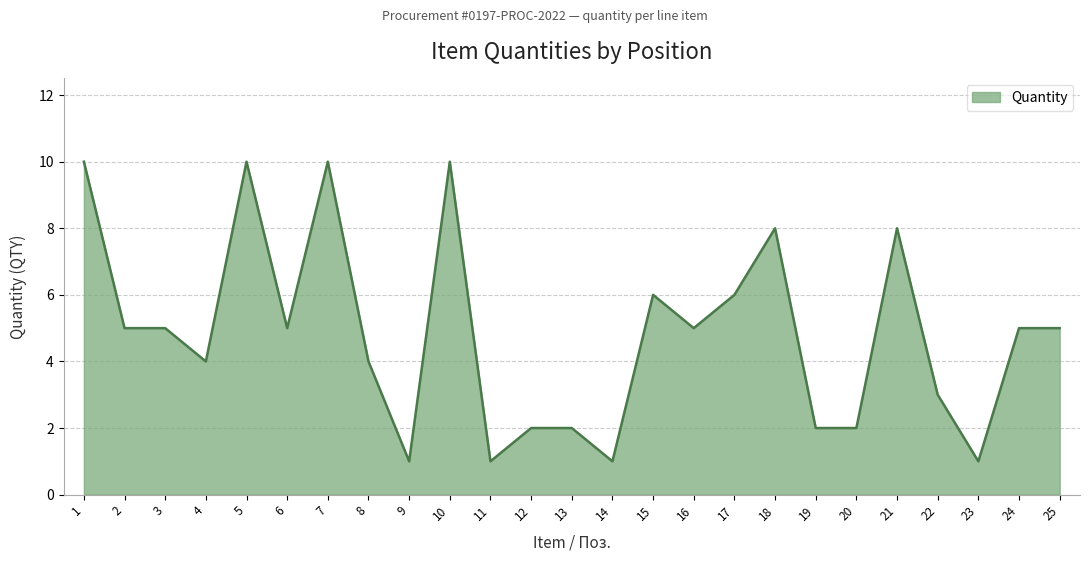

What value does the data have at 18?

8